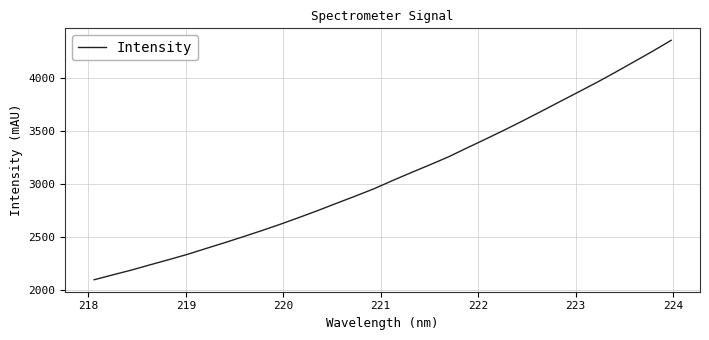

What is the difference between the maximum and minimum values?

2268.3